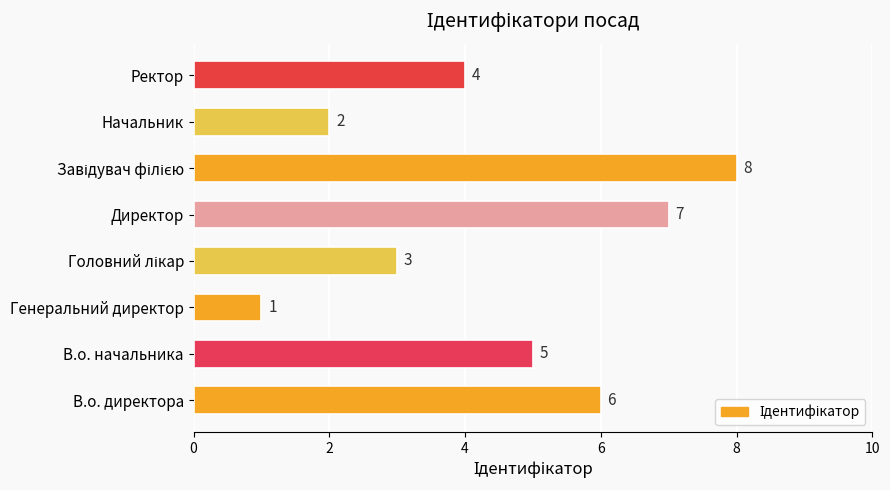

How many distinct data groups are displayed?

1